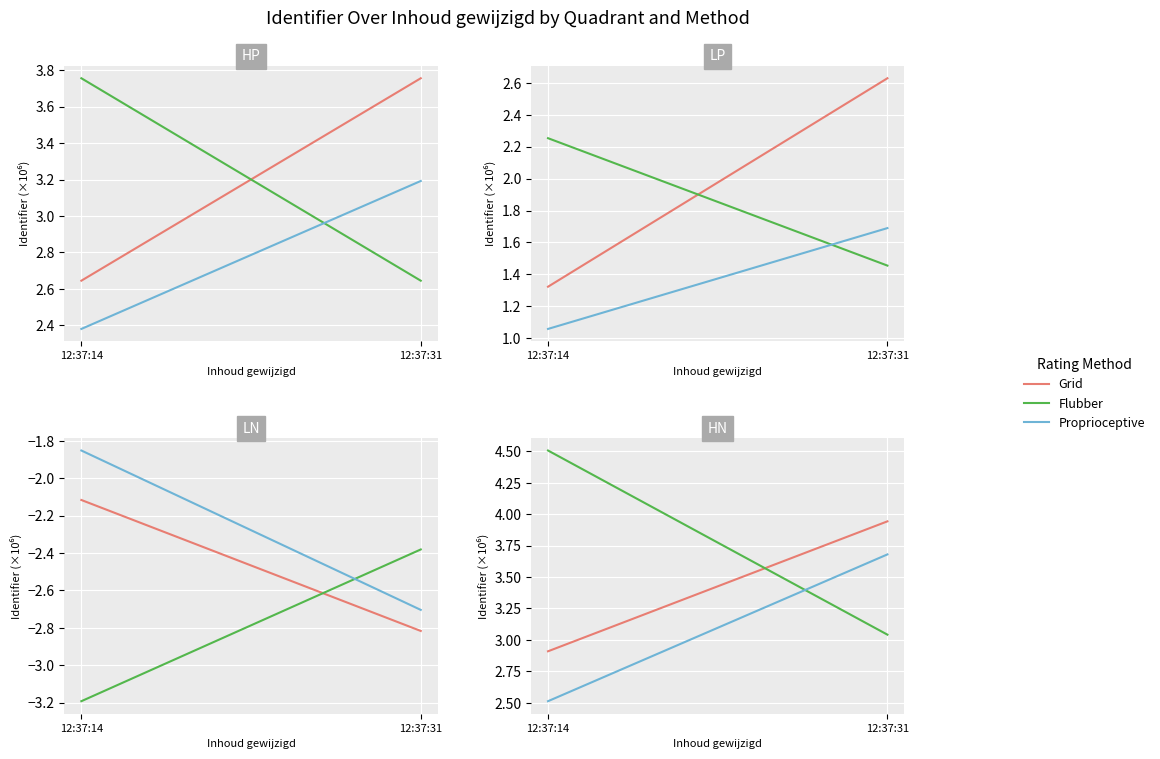

How many lines are shown in the chart?

3